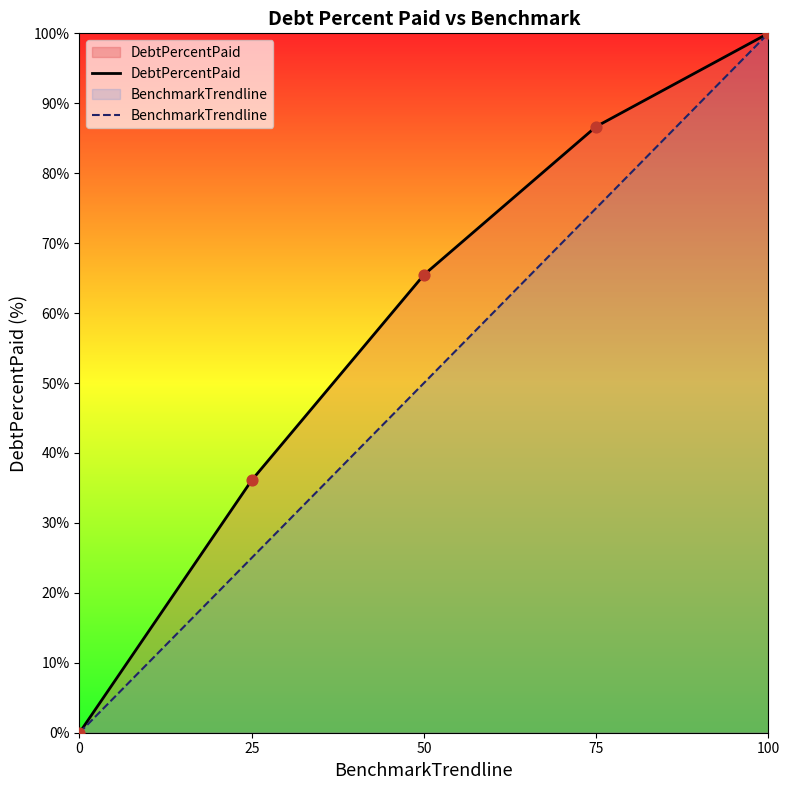

Which series has the widest spread of Y values?

DebtPercentPaid